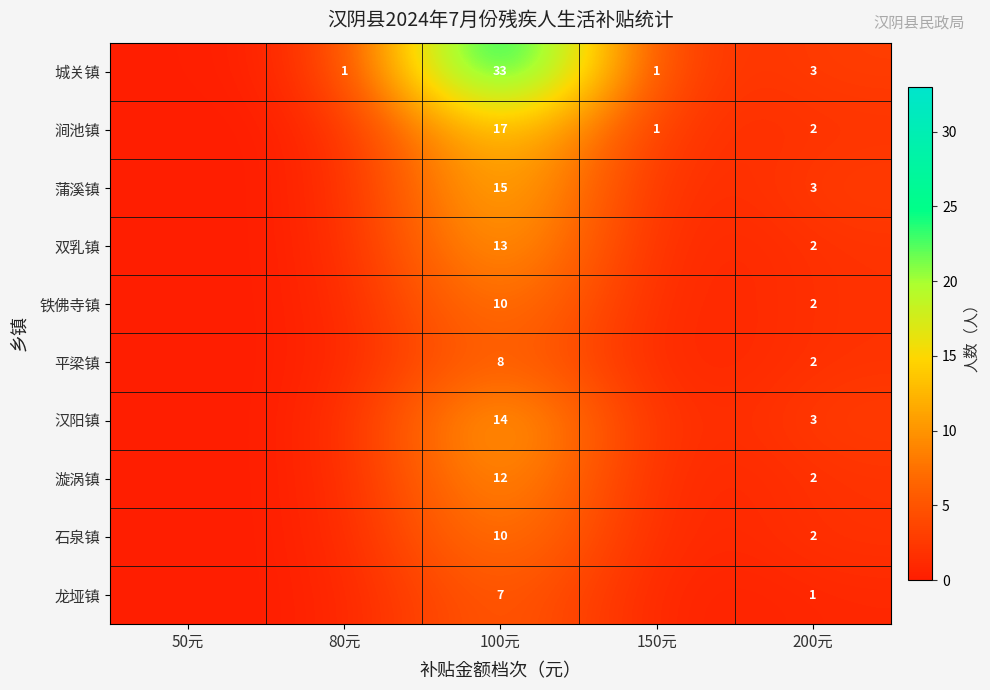

The value of 城关镇 at 100元 is 33. True or false?

True